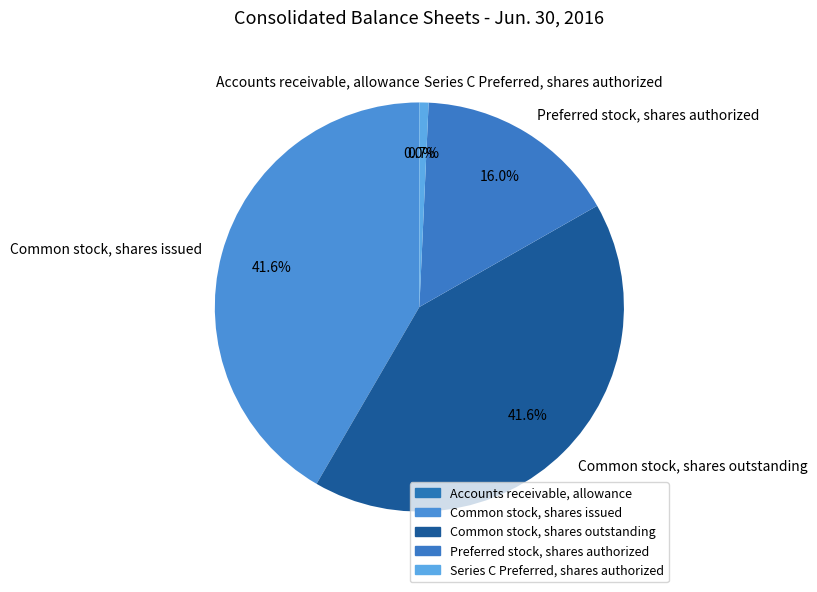

Is there a majority slice in this chart?

No